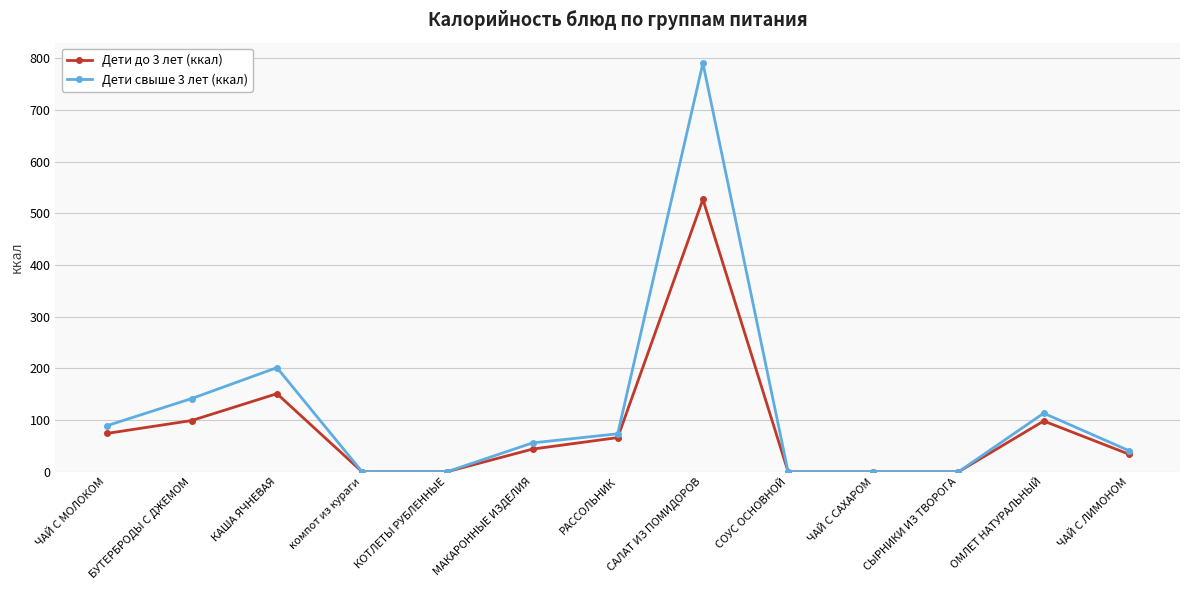

Is it true that Дети до 3 лет (ккал) equals 98.3 at ОМЛЕТ НАТУРАЛЬНЫЙ?

True